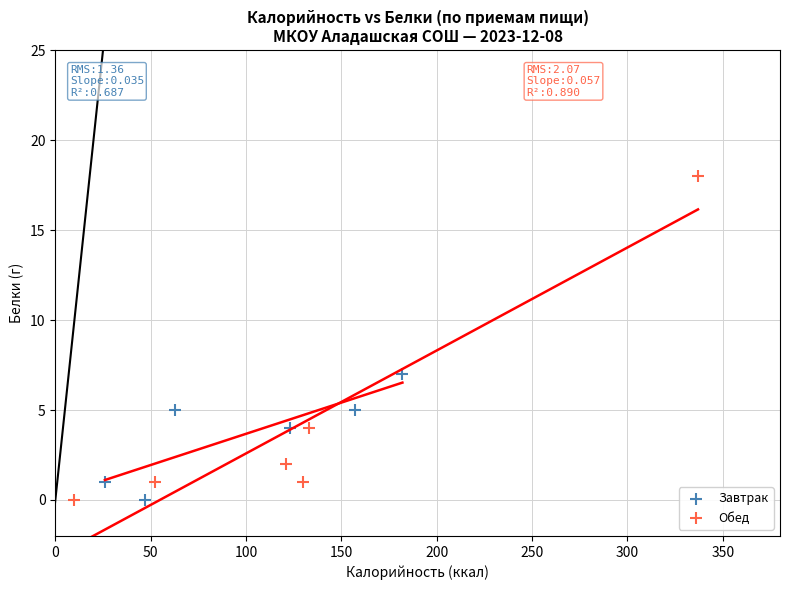

Which series contains the highest Y value?

Обед